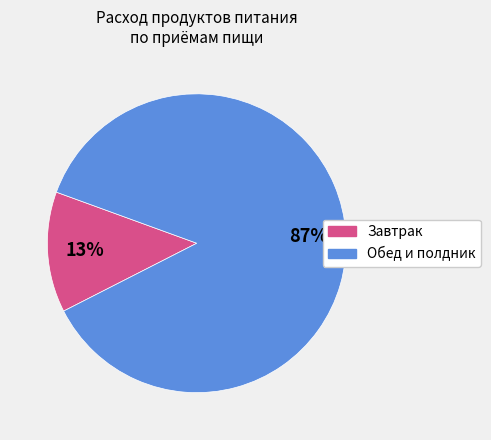

Does any single category account for the majority?

Yes